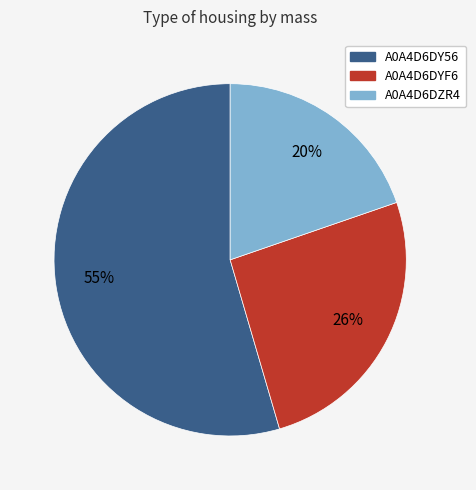

Is the sum of A0A4D6DYF6 and A0A4D6DY56 greater than half?

Yes